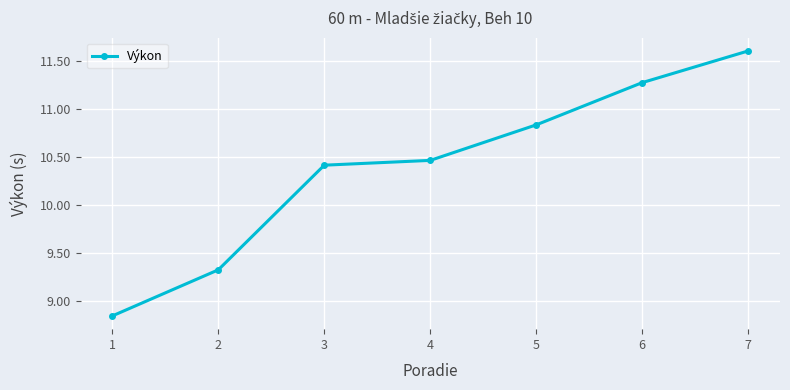

What is the ratio of the value at 6 to the value at 7?

1.0